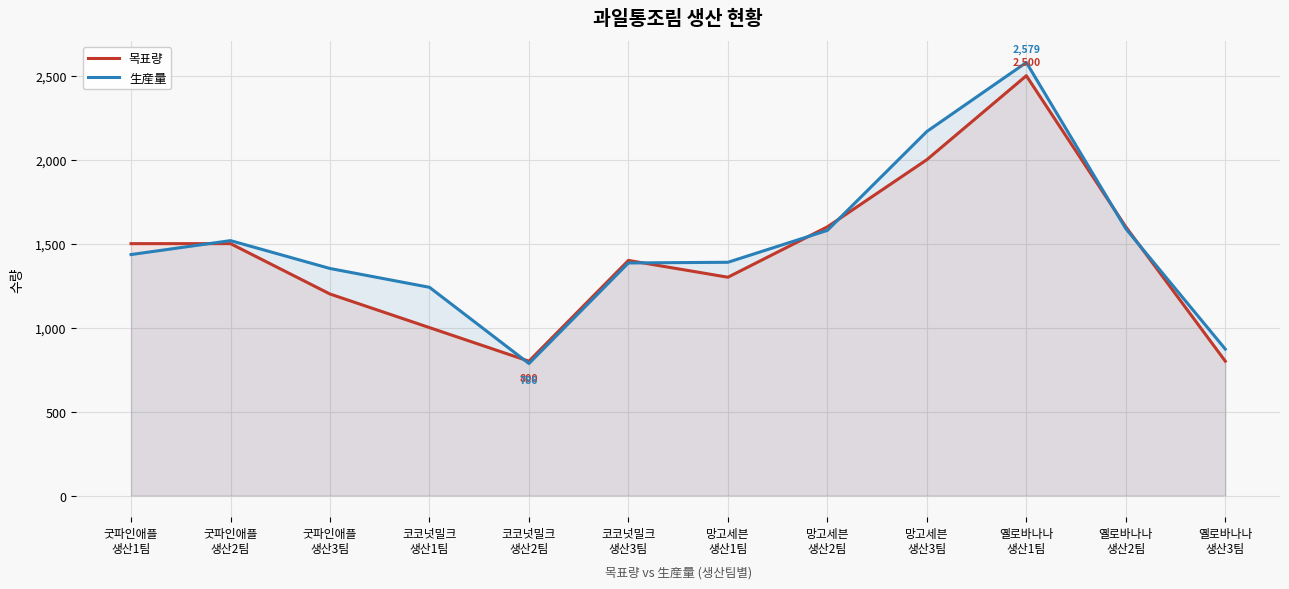

What is the average value of the 生産量 series?

1491